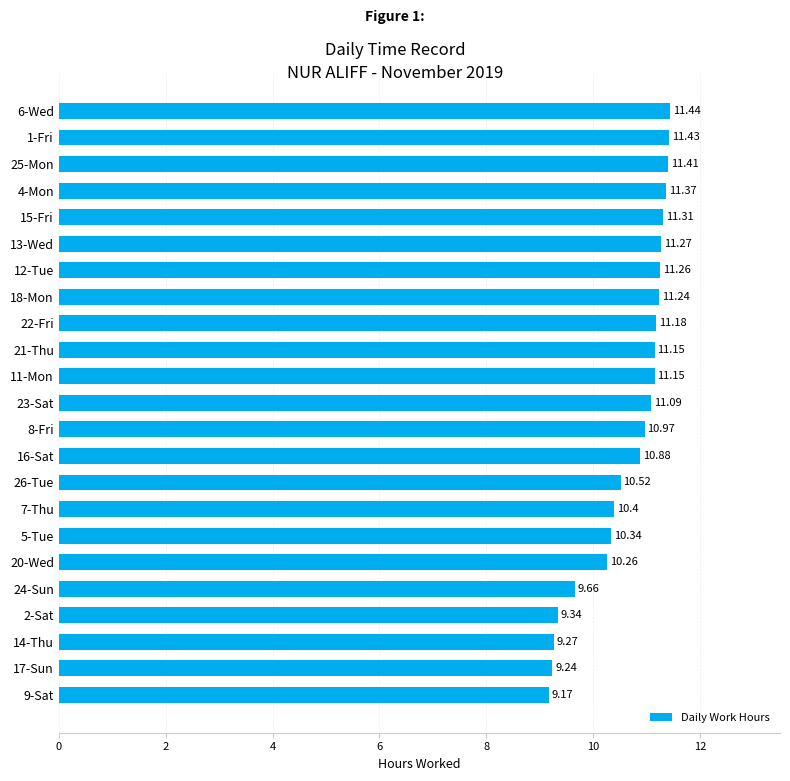

What is the difference between the second highest and second lowest values?

2.2